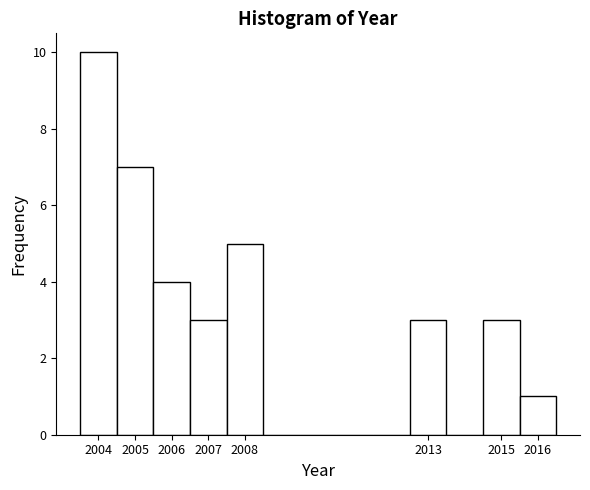

What is the height of the bar covering 2003.5 to 2004.5 on the x-axis? The values are not printed on the chart, so give them approximately, as read against the axis.

10